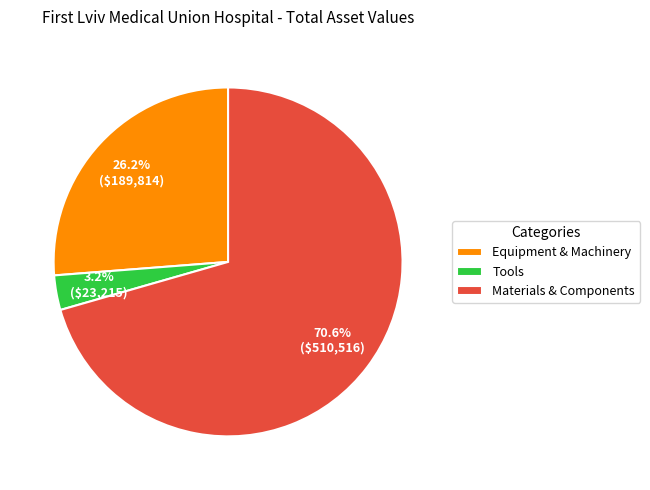

What is the smallest slice in the pie chart?

Tools